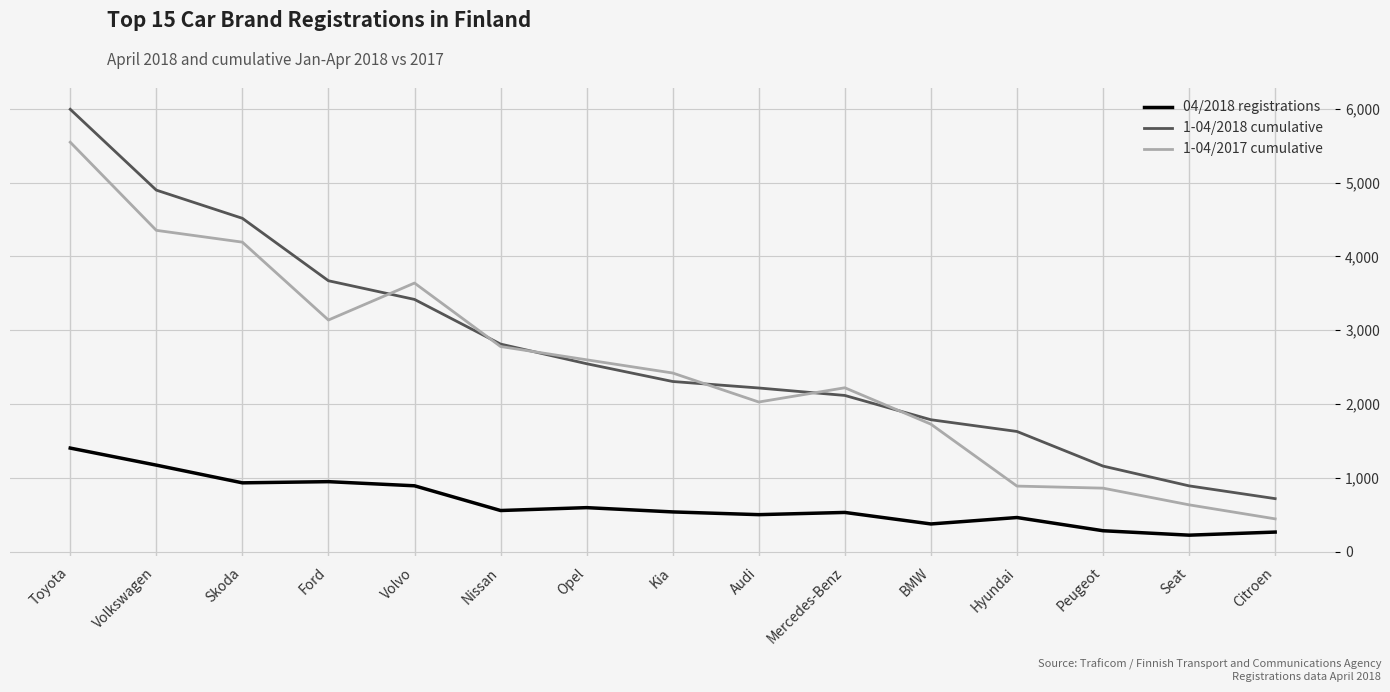

Which series has the widest spread of values?

1-04/2018 cumulative